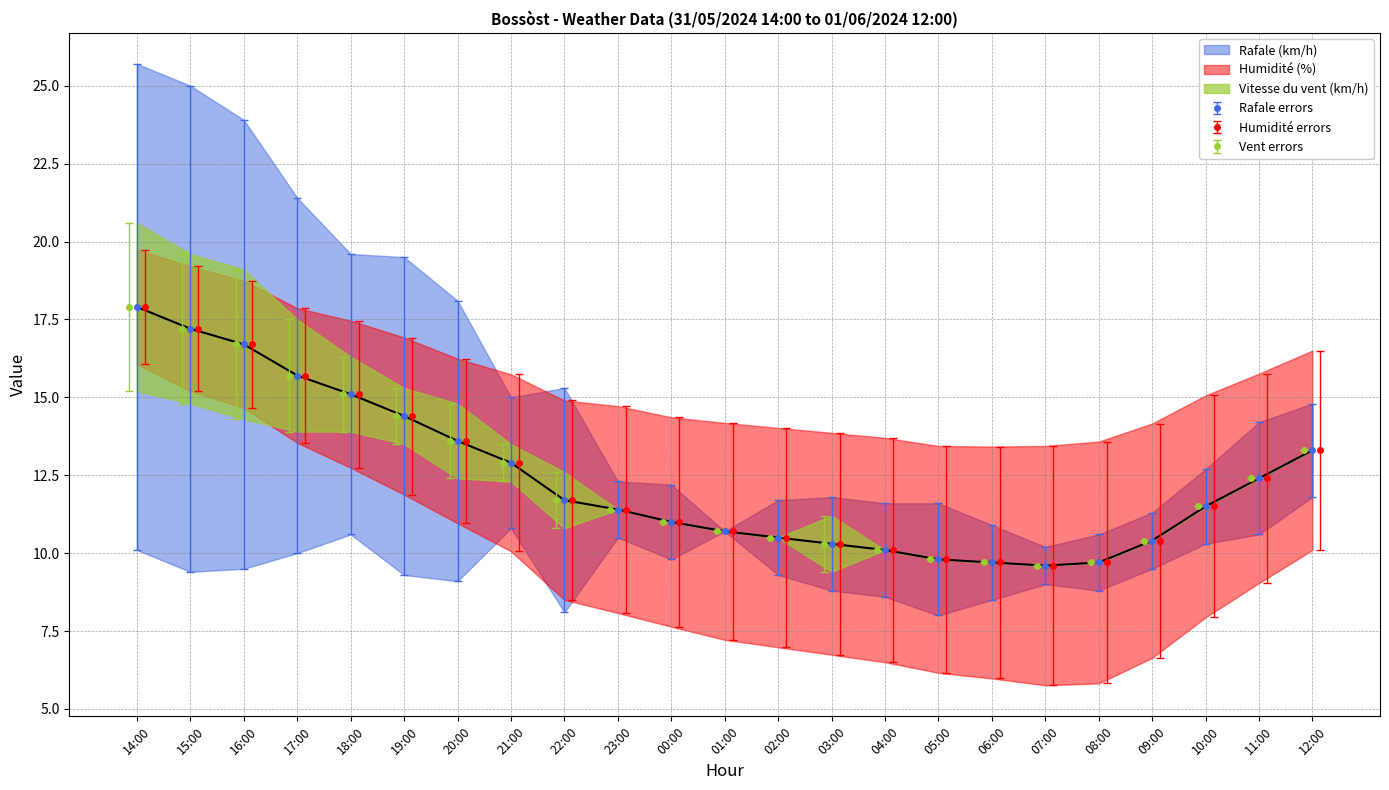

The Rafale errors series shows 10.3 at 03:00. True or false?

True